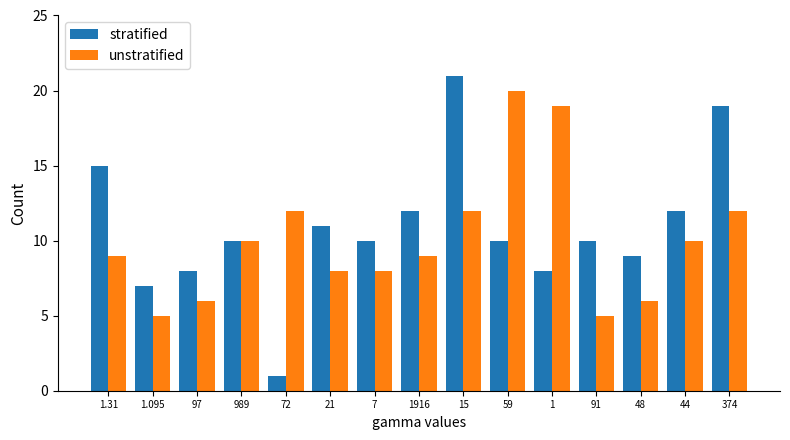

Rank the series by their maximum value, from lowest to highest.

unstratified, stratified